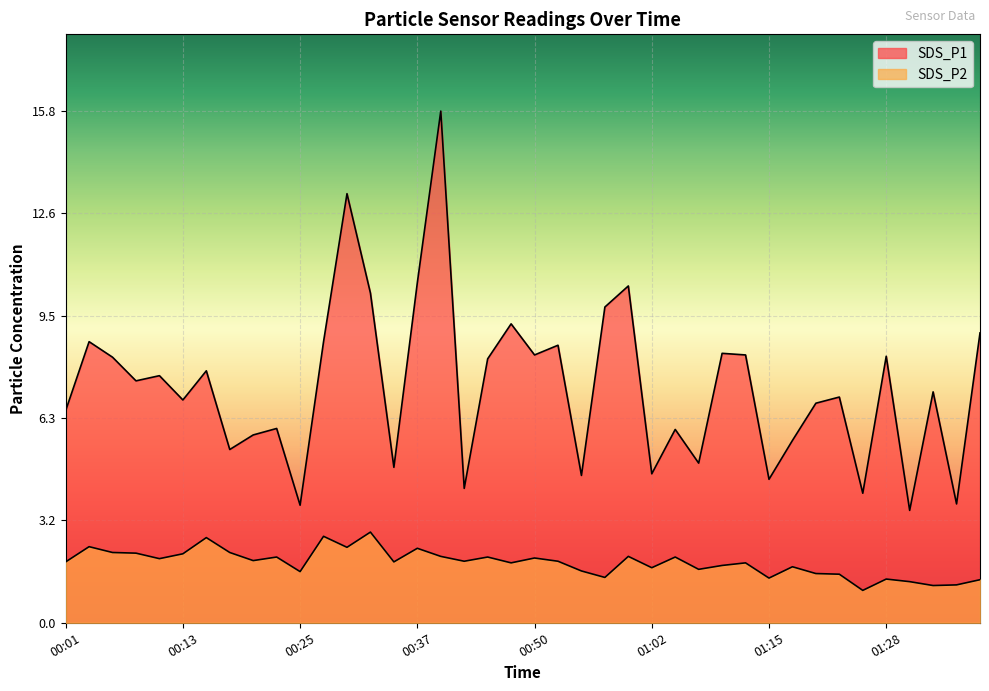

Reading right to left, what are all the values shown in this chart?

SDS_P1: 8.9	3.7	7.1	3.5	8.2	4.0	7.0	6.8	5.6	4.4	8.3	8.3	4.9	6.0	4.6	10.4	9.8	4.5	8.6	8.3	9.2	8.2	4.2	15.8	10.5	4.8	10.2	13.2	8.7	3.6	6.0	5.8	5.3	7.8	6.9	7.6	7.5	8.2	8.7	6.5
SDS_P2: 1.3	1.2	1.1	1.3	1.4	1.0	1.5	1.5	1.7	1.4	1.9	1.8	1.6	2.0	1.7	2.0	1.4	1.6	1.9	2.0	1.9	2.0	1.9	2.0	2.3	1.9	2.8	2.3	2.7	1.6	2.0	1.9	2.2	2.6	2.1	2.0	2.1	2.2	2.4	1.9